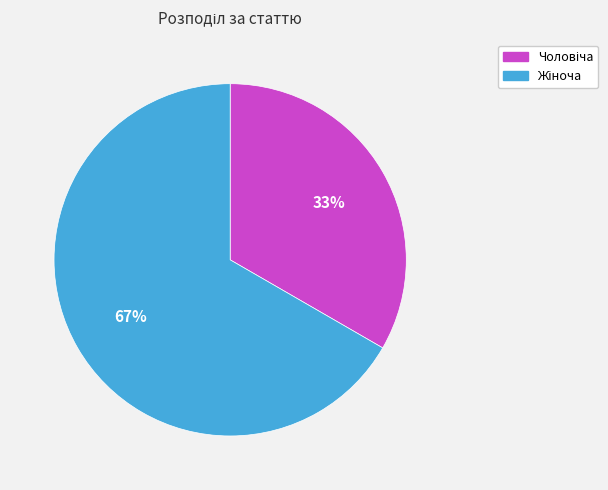

Is there any slice that represents more than half of the pie?

Yes